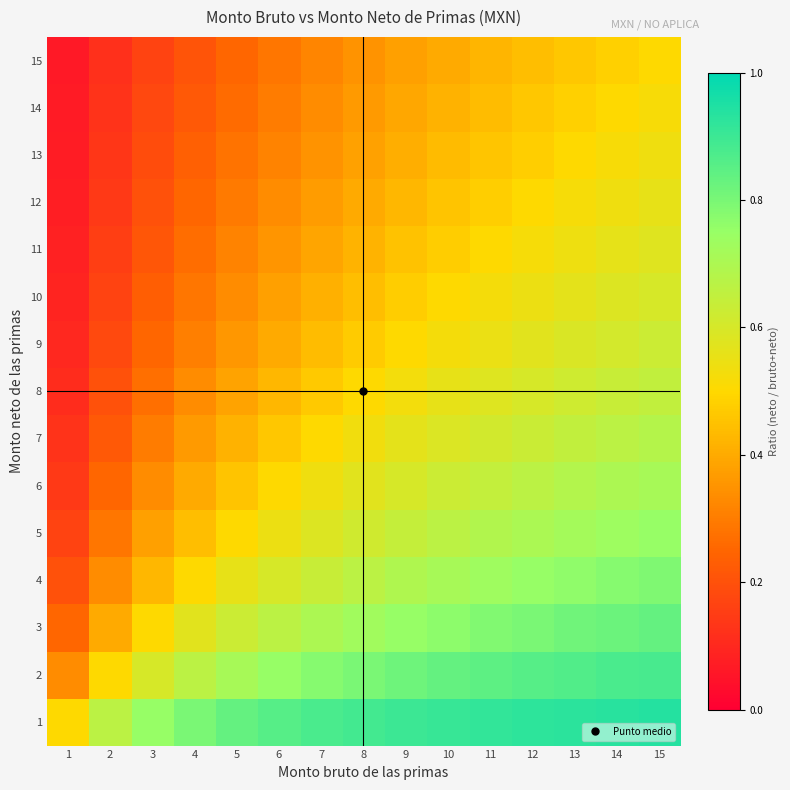

Reading left to right, transcribe all the data shown in this chart.

1: 1=0.5	2=0.7	3=0.8	4=0.8	5=0.8	6=0.9	7=0.9	8=0.9	9=0.9	10=0.9	11=0.9	12=0.9	13=0.9	14=0.9	15=0.9
2: 1=0.3	2=0.5	3=0.6	4=0.7	5=0.7	6=0.8	7=0.8	8=0.8	9=0.8	10=0.8	11=0.8	12=0.9	13=0.9	14=0.9	15=0.9
3: 1=0.2	2=0.4	3=0.5	4=0.6	5=0.6	6=0.7	7=0.7	8=0.7	9=0.8	10=0.8	11=0.8	12=0.8	13=0.8	14=0.8	15=0.8
4: 1=0.2	2=0.3	3=0.4	4=0.5	5=0.6	6=0.6	7=0.6	8=0.7	9=0.7	10=0.7	11=0.7	12=0.8	13=0.8	14=0.8	15=0.8
5: 1=0.2	2=0.3	3=0.4	4=0.4	5=0.5	6=0.5	7=0.6	8=0.6	9=0.6	10=0.7	11=0.7	12=0.7	13=0.7	14=0.7	15=0.8
6: 1=0.1	2=0.2	3=0.3	4=0.4	5=0.5	6=0.5	7=0.5	8=0.6	9=0.6	10=0.6	11=0.6	12=0.7	13=0.7	14=0.7	15=0.7
7: 1=0.1	2=0.2	3=0.3	4=0.4	5=0.4	6=0.5	7=0.5	8=0.5	9=0.6	10=0.6	11=0.6	12=0.6	13=0.7	14=0.7	15=0.7
8: 1=0.1	2=0.2	3=0.3	4=0.3	5=0.4	6=0.4	7=0.5	8=0.5	9=0.5	10=0.6	11=0.6	12=0.6	13=0.6	14=0.6	15=0.7
9: 1=0.1	2=0.2	3=0.2	4=0.3	5=0.4	6=0.4	7=0.4	8=0.5	9=0.5	10=0.5	11=0.6	12=0.6	13=0.6	14=0.6	15=0.6
10: 1=0.1	2=0.2	3=0.2	4=0.3	5=0.3	6=0.4	7=0.4	8=0.4	9=0.5	10=0.5	11=0.5	12=0.5	13=0.6	14=0.6	15=0.6
11: 1=0.1	2=0.2	3=0.2	4=0.3	5=0.3	6=0.4	7=0.4	8=0.4	9=0.5	10=0.5	11=0.5	12=0.5	13=0.5	14=0.6	15=0.6
12: 1=0.1	2=0.1	3=0.2	4=0.2	5=0.3	6=0.3	7=0.4	8=0.4	9=0.4	10=0.5	11=0.5	12=0.5	13=0.5	14=0.5	15=0.6
13: 1=0.1	2=0.1	3=0.2	4=0.2	5=0.3	6=0.3	7=0.3	8=0.4	9=0.4	10=0.4	11=0.5	12=0.5	13=0.5	14=0.5	15=0.5
14: 1=0.1	2=0.1	3=0.2	4=0.2	5=0.3	6=0.3	7=0.3	8=0.4	9=0.4	10=0.4	11=0.4	12=0.5	13=0.5	14=0.5	15=0.5
15: 1=0.1	2=0.1	3=0.2	4=0.2	5=0.2	6=0.3	7=0.3	8=0.3	9=0.4	10=0.4	11=0.4	12=0.4	13=0.5	14=0.5	15=0.5